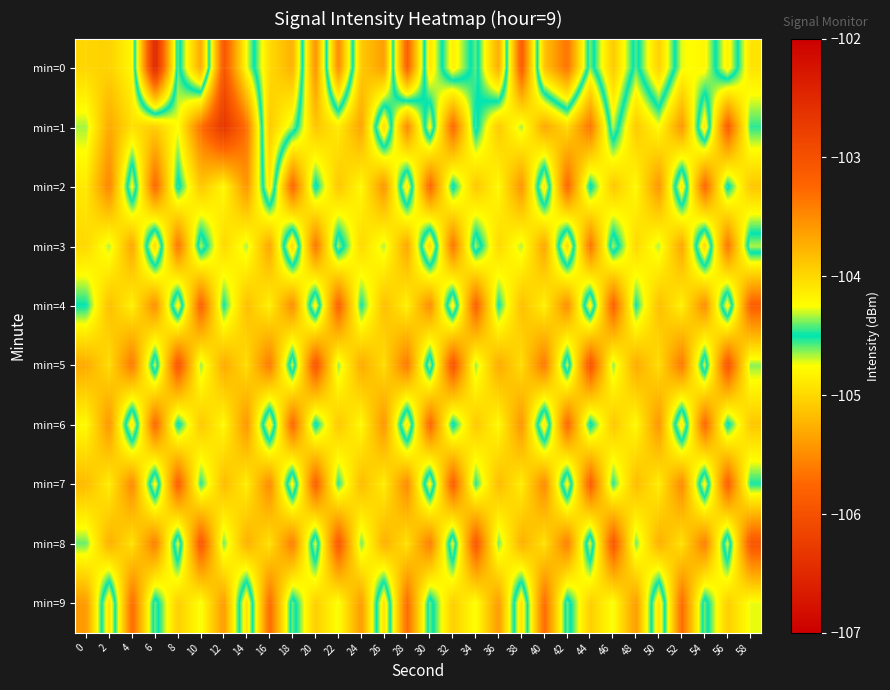

Which has a higher value, 24 or 20?

20